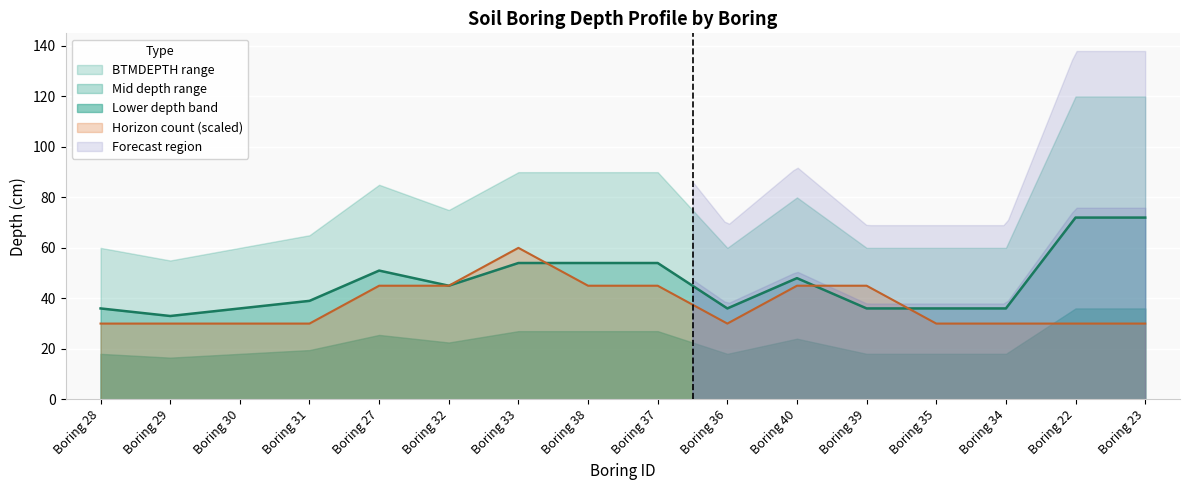

True or false: Horizon_count and BTMDEPTH intersect in this chart.

True